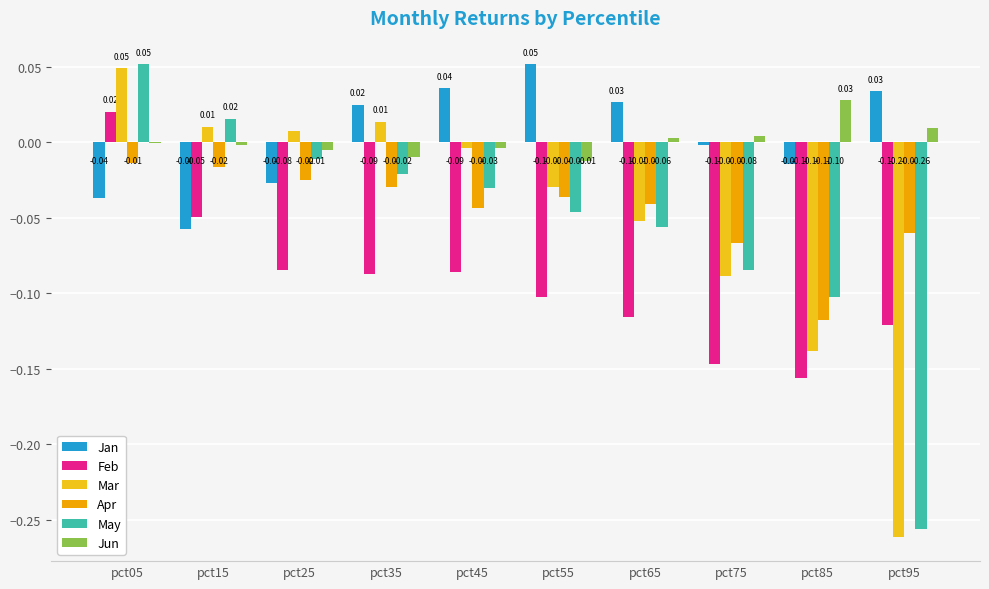

Does the chart contain stacked bars?

No